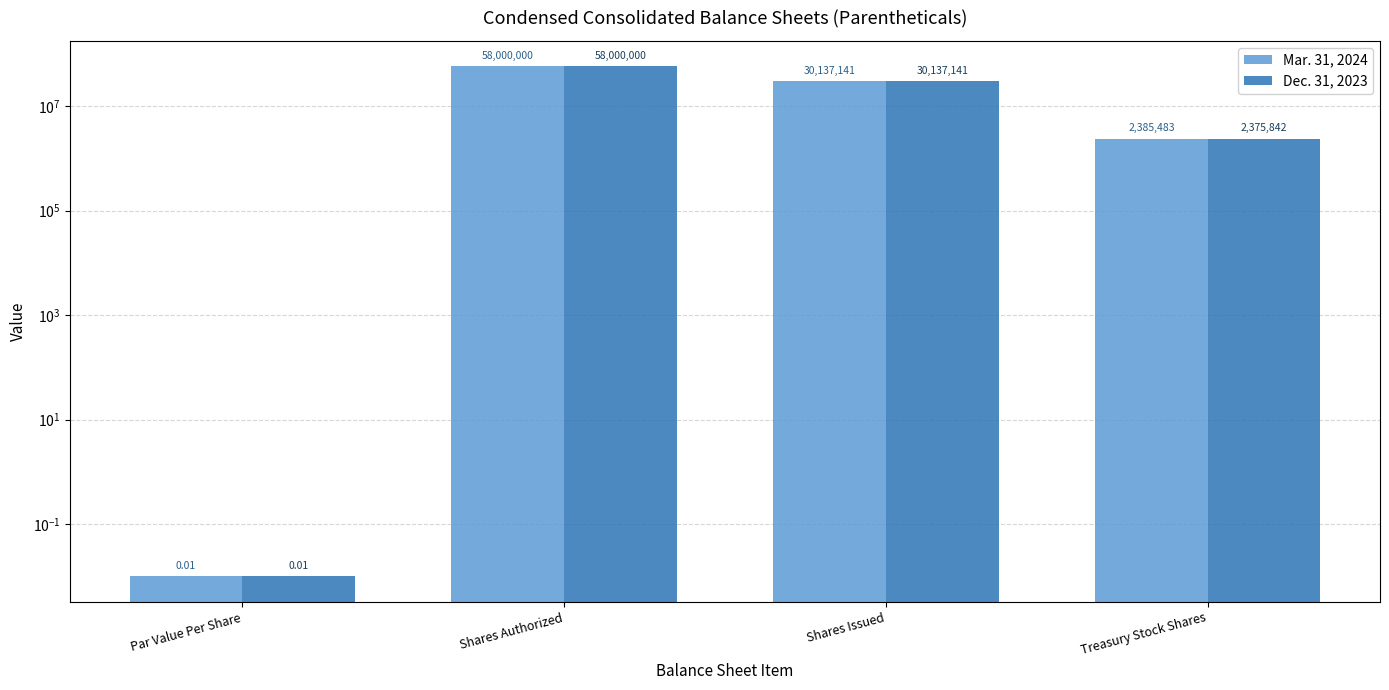

Which category has the lowest value in the Dec. 31, 2023 series?

Par Value Per Share